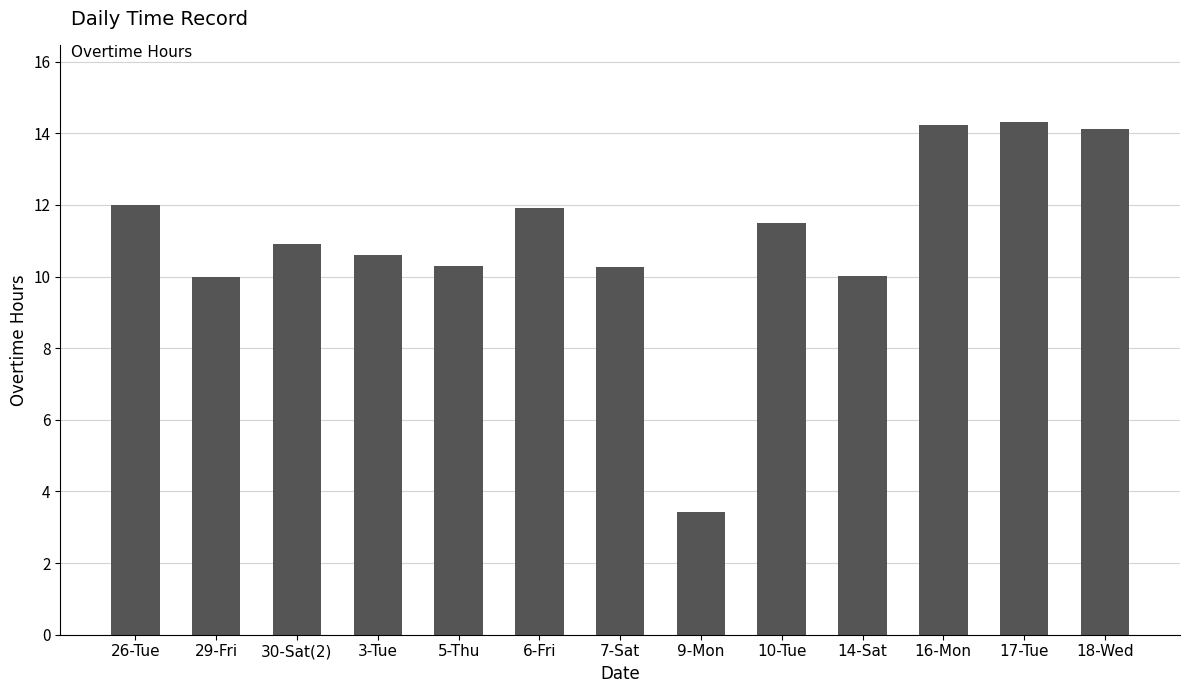

Reading left to right, what are all the values shown in this chart?

12.0	10.0	10.9	10.6	10.3	11.9	10.3	3.4	11.5	10.0	14.2	14.3	14.1